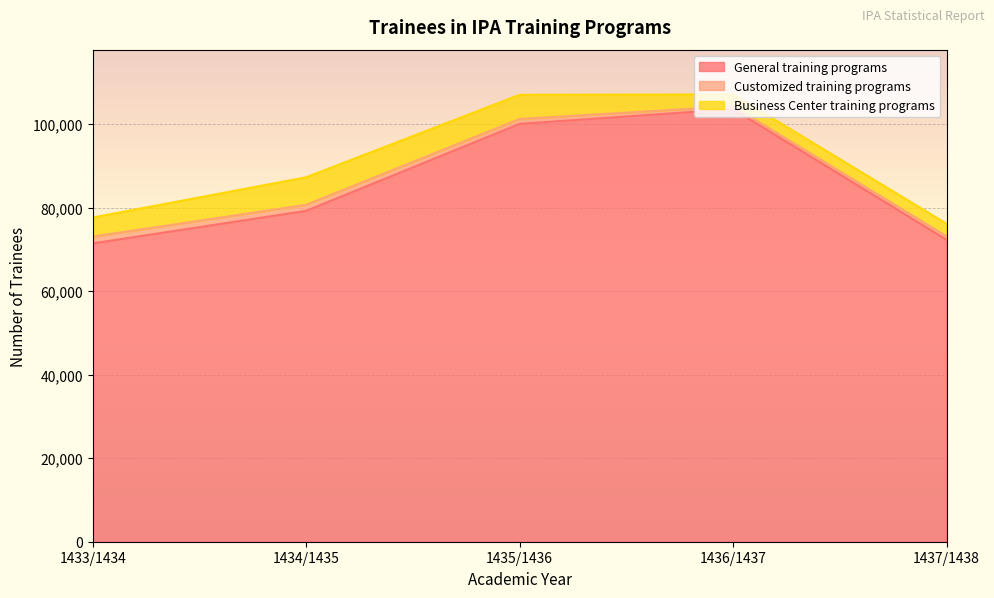

Is it true that Business Center training programs equals 3001 at 1437/1438?

True